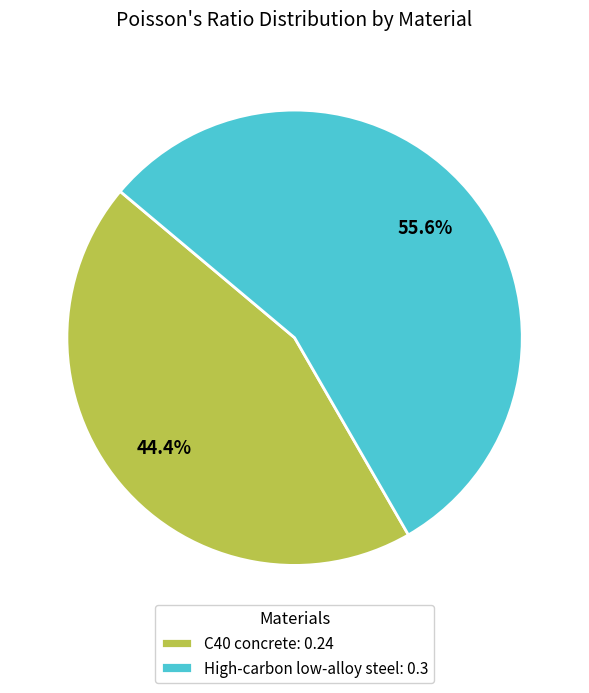

Is there any slice that represents more than half of the pie?

Yes